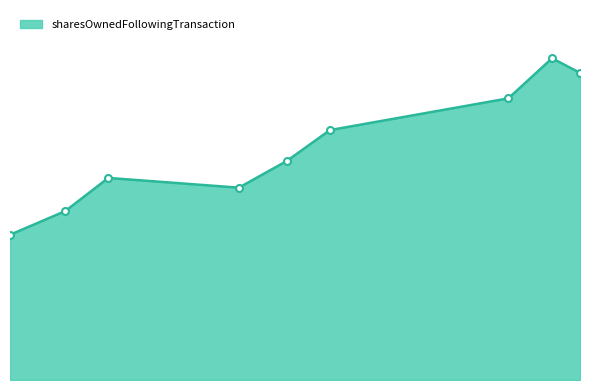

Does the chart have visible grid lines?

No